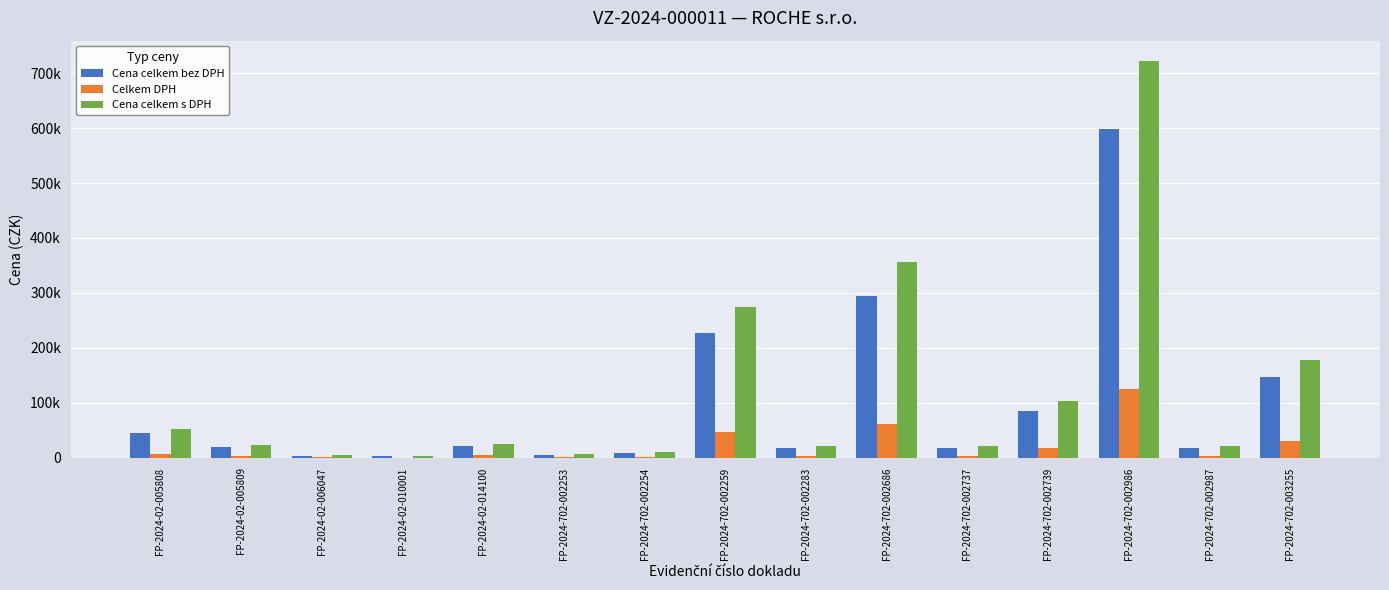

Reading left to right, list all the values displayed in this chart.

Cena celkem bez DPH: FP-2024-02-005808=45141.0	FP-2024-02-005809=18860.0	FP-2024-02-006047=3611.0	FP-2024-02-010001=2830.0	FP-2024-02-014100=20978.0	FP-2024-702-002253=5490.0	FP-2024-702-002254=9141.0	FP-2024-702-002259=226544.2	FP-2024-702-002283=17088.0	FP-2024-702-002686=294252.4	FP-2024-702-002737=18282.0	FP-2024-702-002739=85846.0	FP-2024-702-002986=597506.4	FP-2024-702-002987=18282.0	FP-2024-702-003255=147126.2
Celkem DPH: FP-2024-02-005808=6495.9	FP-2024-02-005809=3960.6	FP-2024-02-006047=758.3	FP-2024-02-010001=339.6	FP-2024-02-014100=4405.4	FP-2024-702-002253=1152.9	FP-2024-702-002254=1919.6	FP-2024-702-002259=47574.3	FP-2024-702-002283=3588.5	FP-2024-702-002686=61793.0	FP-2024-702-002737=3839.2	FP-2024-702-002739=18027.7	FP-2024-702-002986=125476.3	FP-2024-702-002987=3839.2	FP-2024-702-003255=30896.5
Cena celkem s DPH: FP-2024-02-005808=51636.9	FP-2024-02-005809=22820.6	FP-2024-02-006047=4369.3	FP-2024-02-010001=3169.6	FP-2024-02-014100=25383.4	FP-2024-702-002253=6642.9	FP-2024-702-002254=11060.6	FP-2024-702-002259=274118.5	FP-2024-702-002283=20676.5	FP-2024-702-002686=356045.4	FP-2024-702-002737=22121.2	FP-2024-702-002739=103873.7	FP-2024-702-002986=722982.7	FP-2024-702-002987=22121.2	FP-2024-702-003255=178022.7